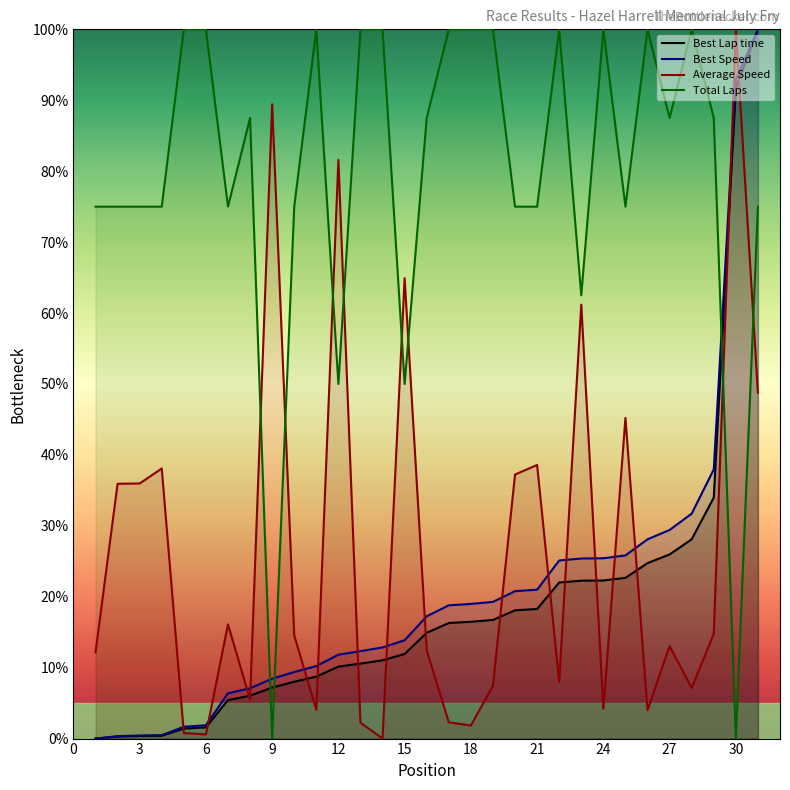

True or false: Best Lap time has a value of 18.1 at 20.

True